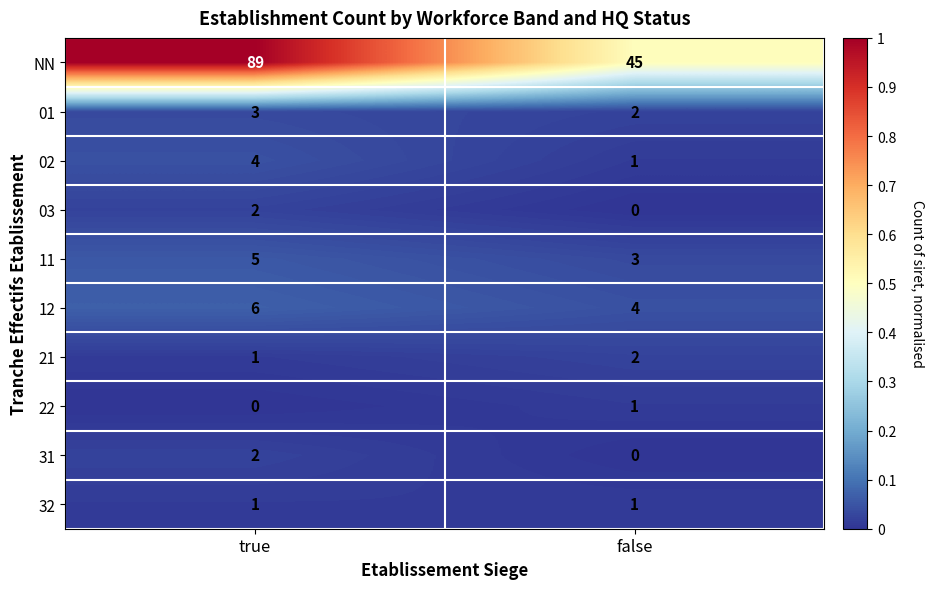

What is the difference between the highest and lowest values at false?

45